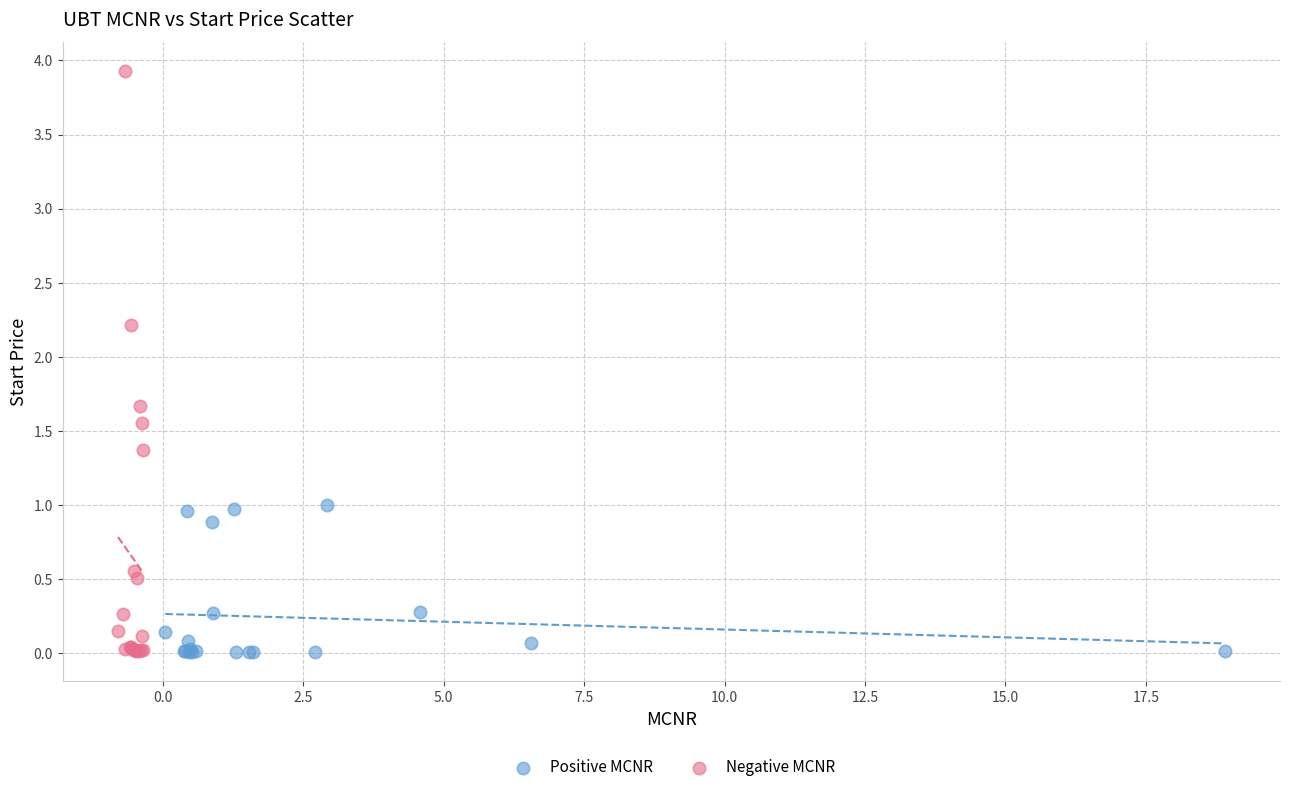

What are all the series names shown in the legend?

Positive MCNR, Negative MCNR